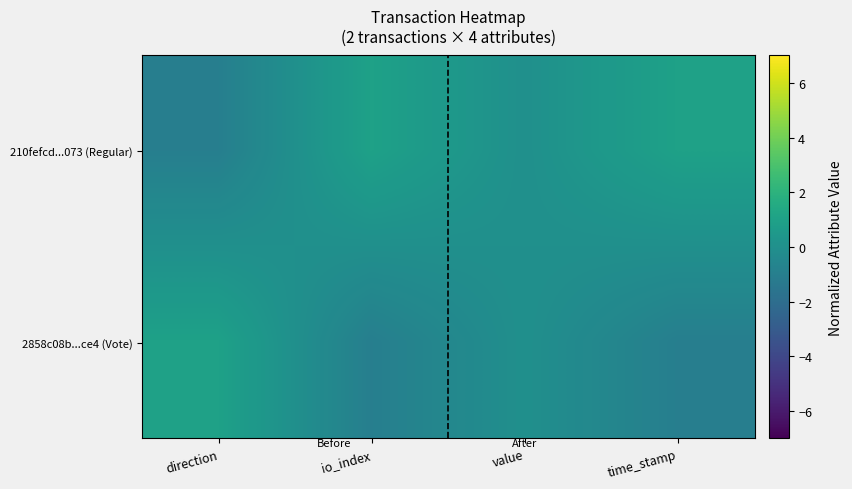

Which series has the widest spread of values?

210fefcd...073 (Regular)